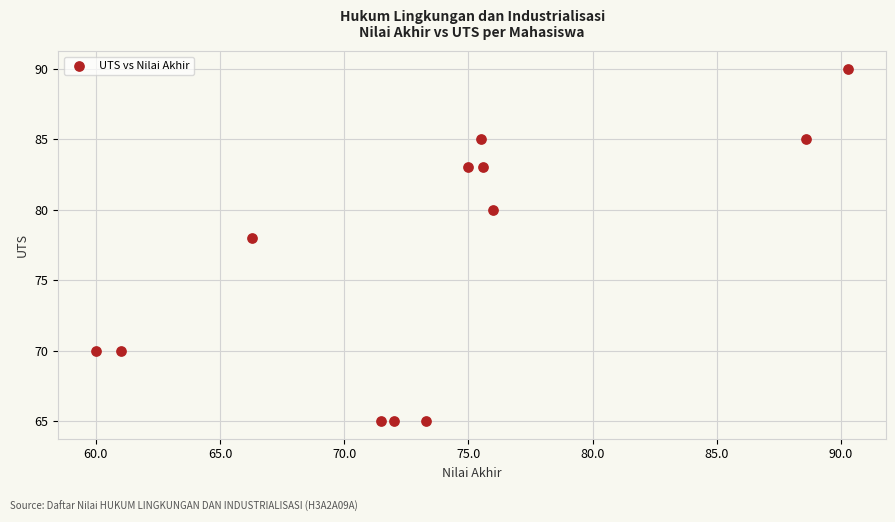

What Y value in the scatter plot is closest to 77?

78